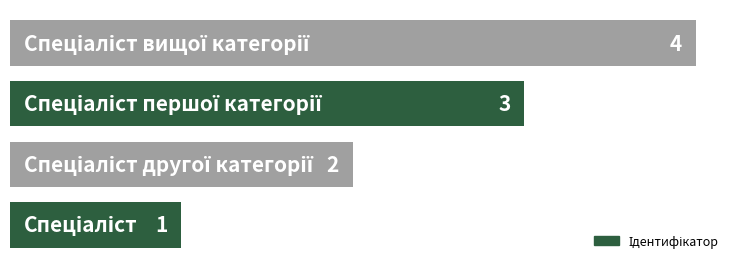

What is the smallest value displayed?

1